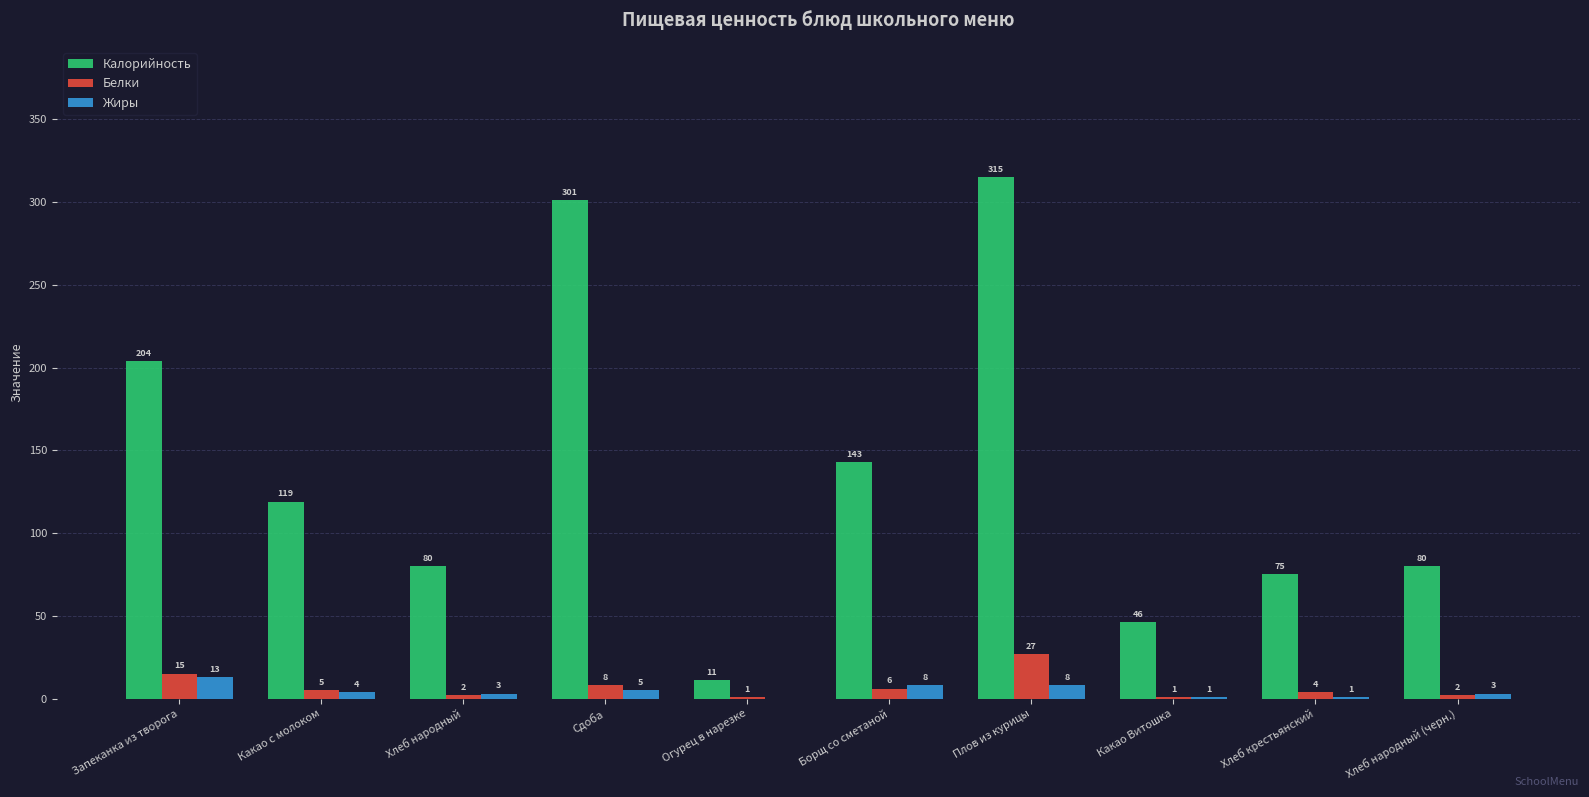

Count the number of data series in this chart.

3